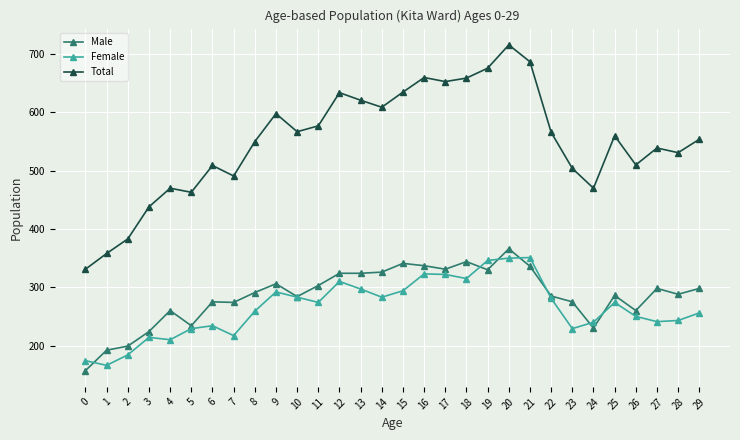

What is the sum of the Female values at 14 and 20?

633